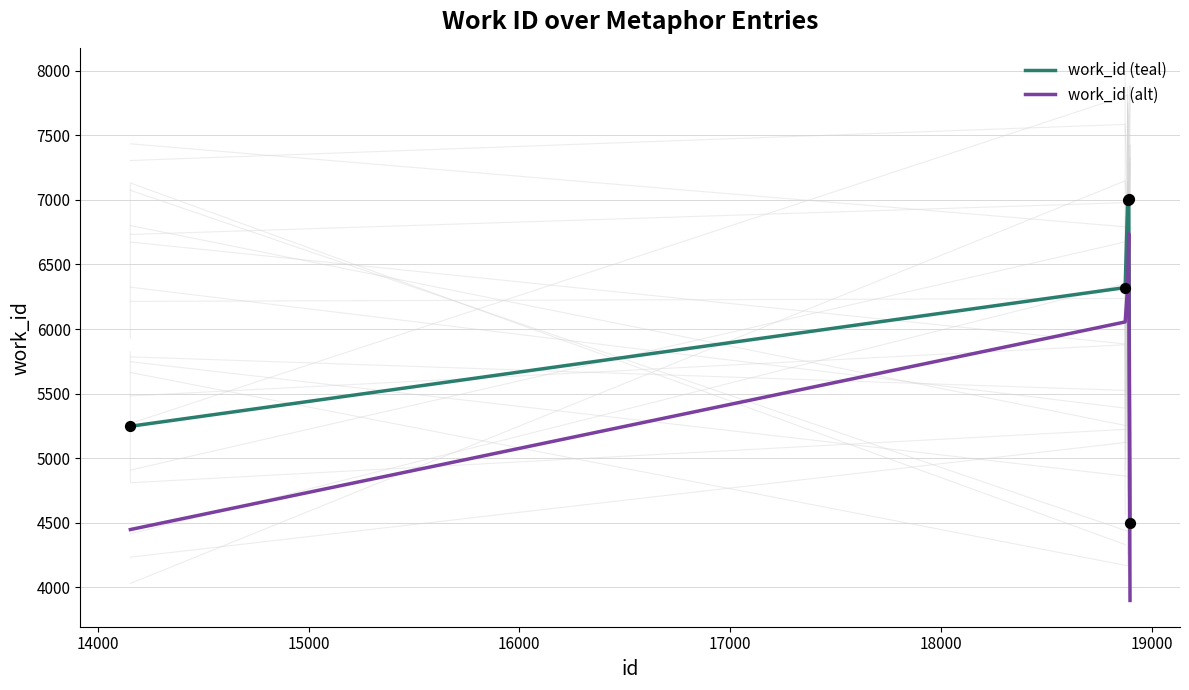

What are all the series names shown in the legend?

work_id (teal), work_id (alt)